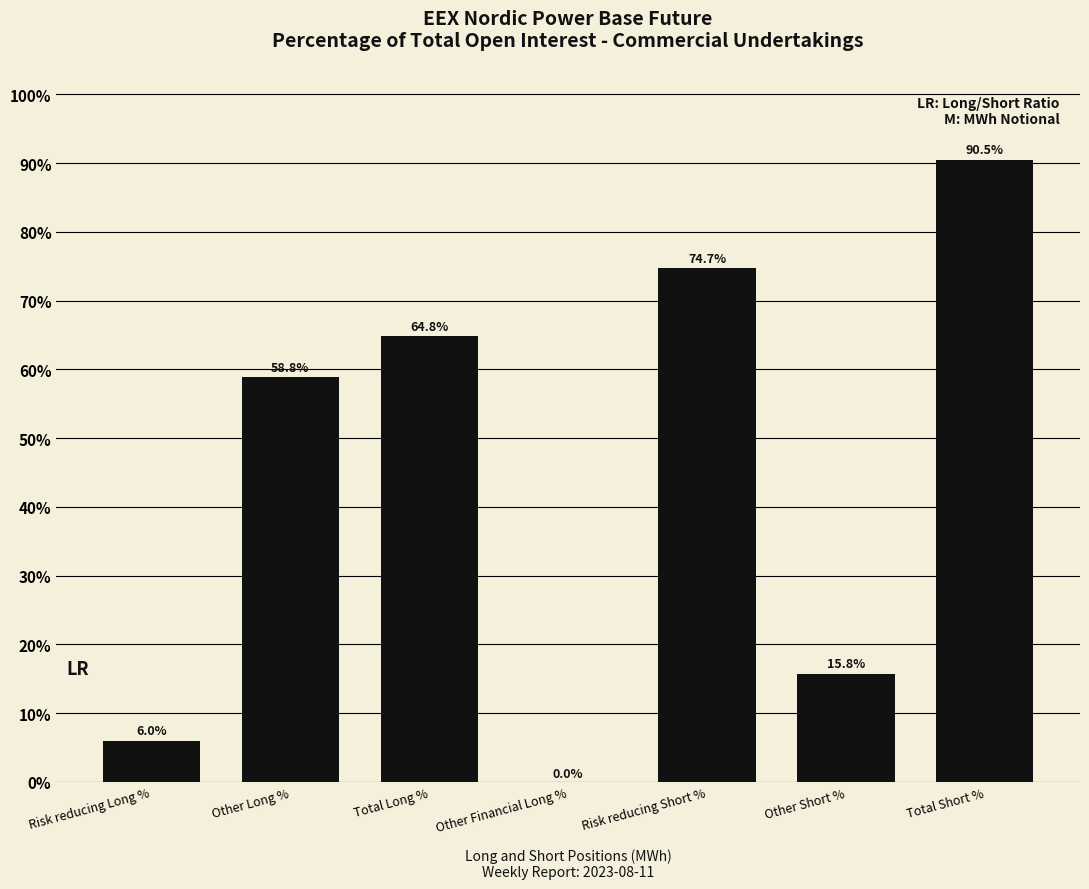

Reading right to left, what are all the values shown in this chart?

Total Short %=90.5	Other Short %=15.8	Risk reducing Short %=74.7	Other Financial Long %=0.0	Total Long %=64.8	Other Long %=58.8	Risk reducing Long %=6.0